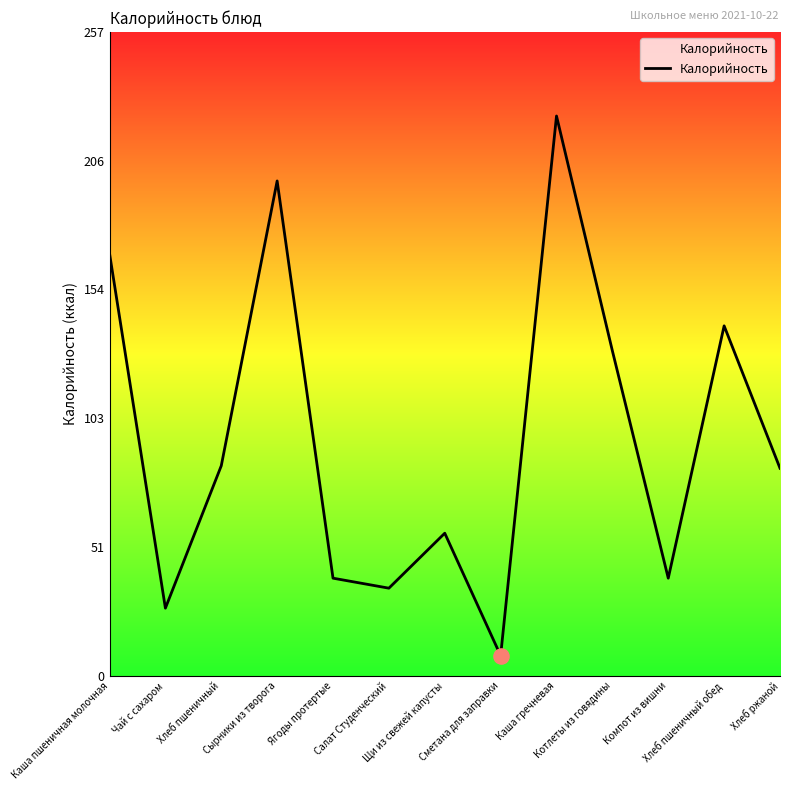

What is the change in value from Хлеб пшеничный to Хлеб пшеничный обед?

+56